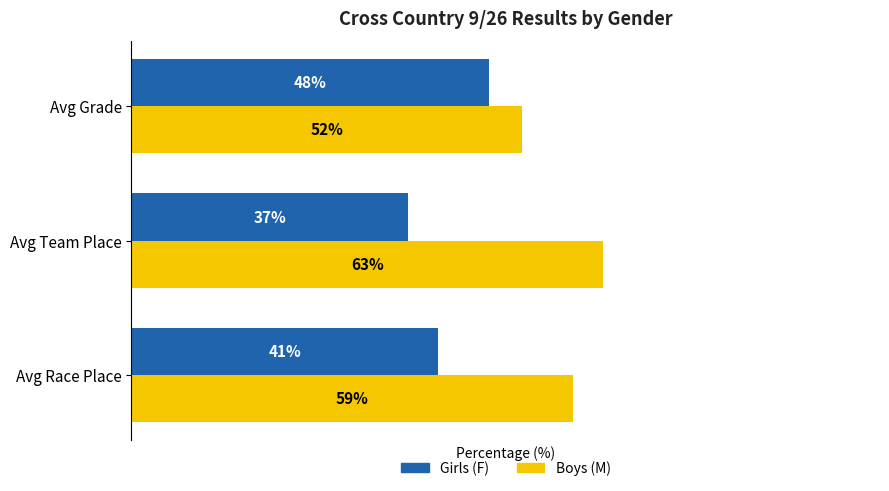

List the series in order of their peak value, highest first.

Boys (M), Girls (F)